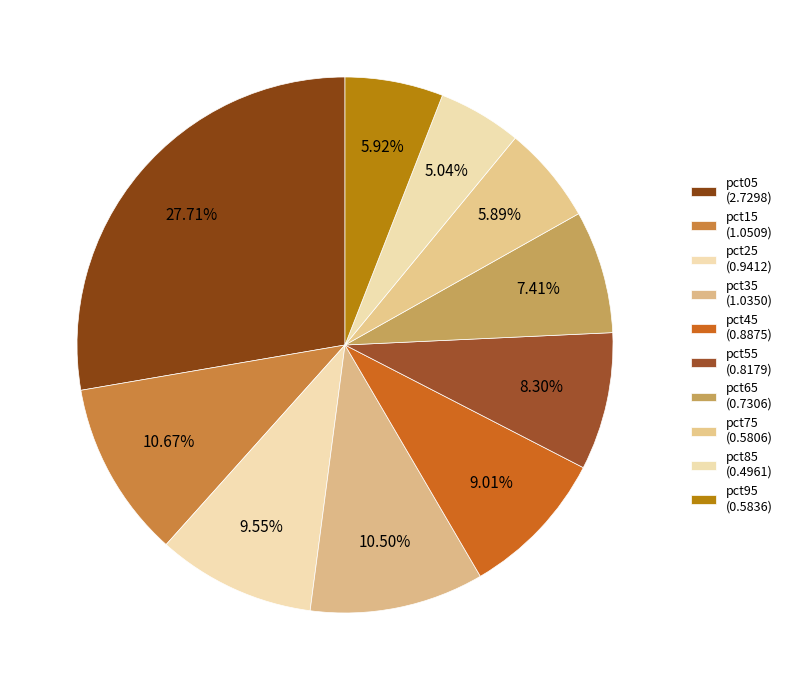

Between pct75 and pct25, which is larger?

pct25